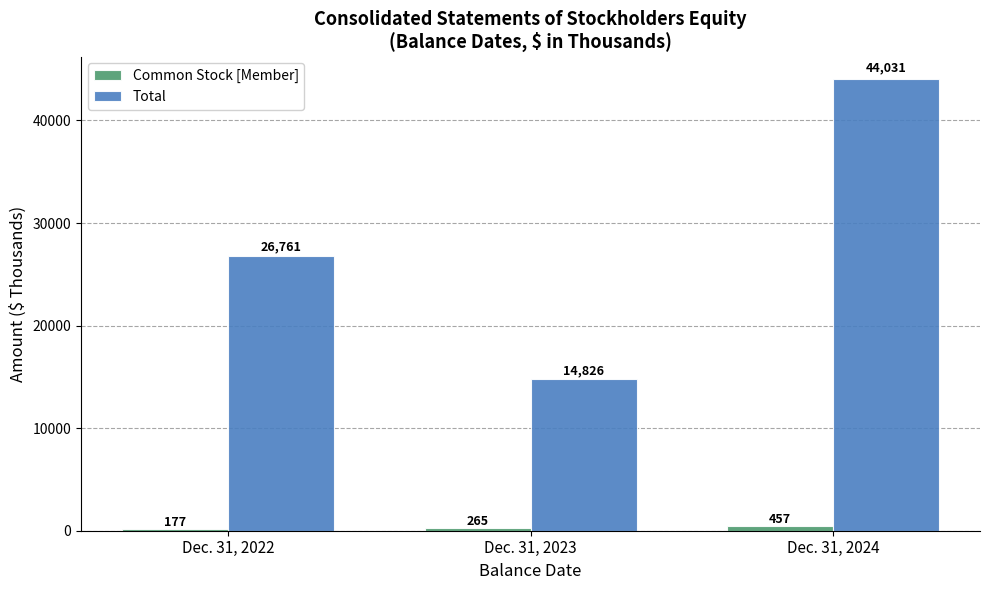

Is it true that Total equals 27057 at Dec. 31, 2024?

False